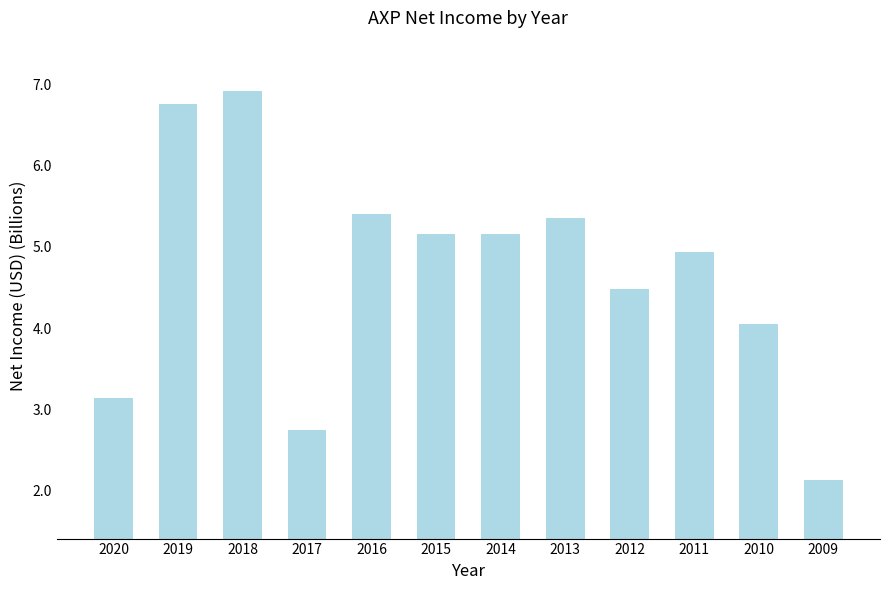

What value does the data have at 2009?

2.1